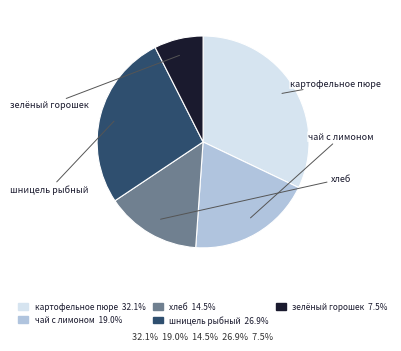

How much of the chart is everything except картофельное пюре?

67.9%